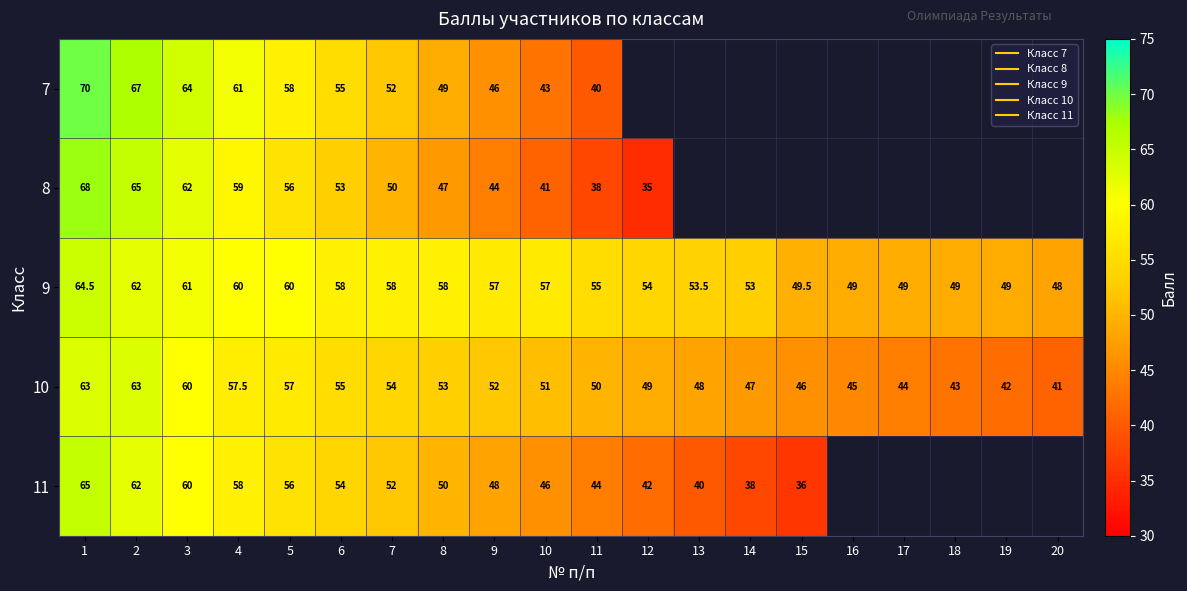

What is the sum of all 9 values?

1104.5